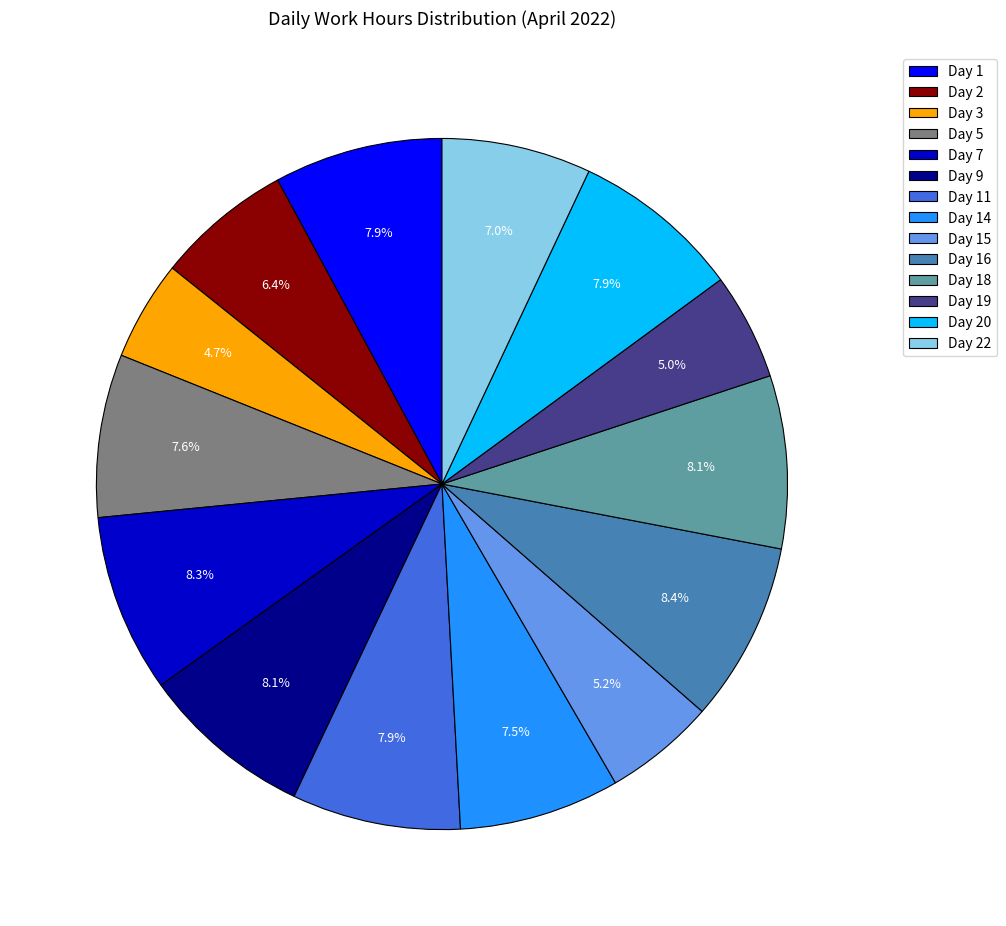

Is the sum of Day 20 and Day 3 greater than half?

No